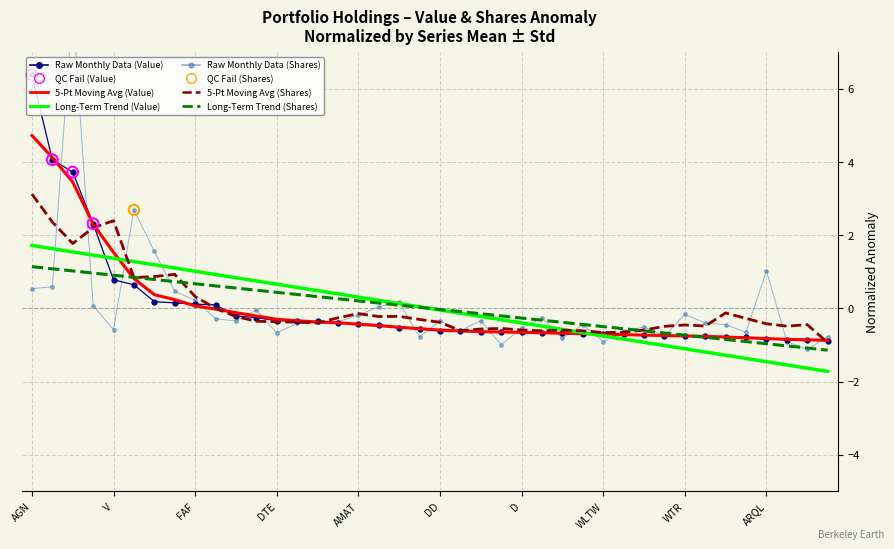

Is the value of shares at 37 greater than the value of weighting at 19?

No